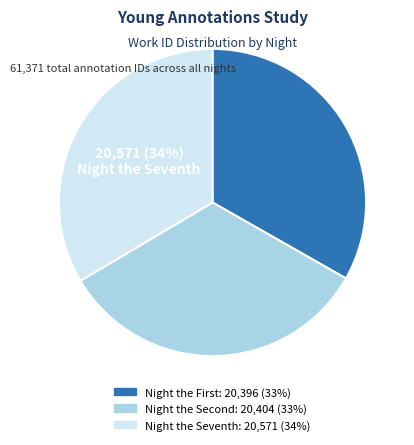

Is there any slice that represents more than half of the pie?

No